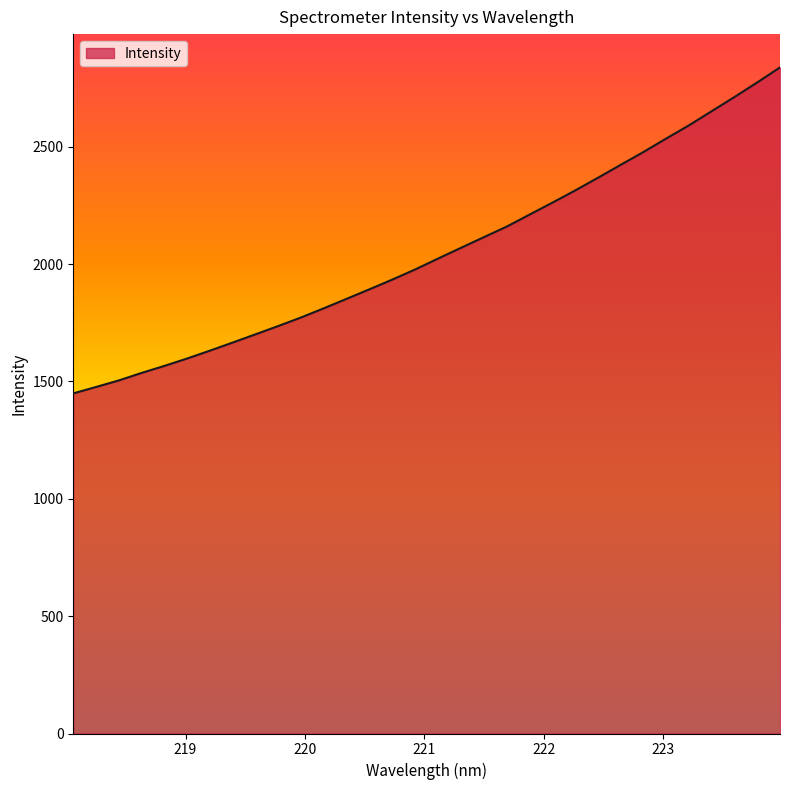

True or false: the data has more than 1 interior local peaks.

False